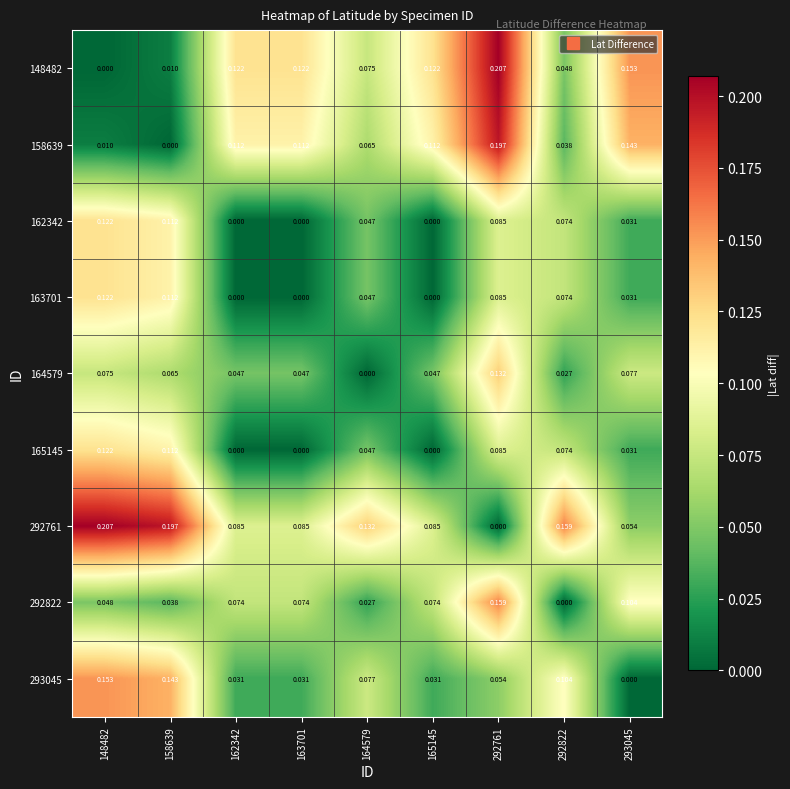

Is the value of 292822 at 163701 greater than the value of 163701 at 164579?

Yes